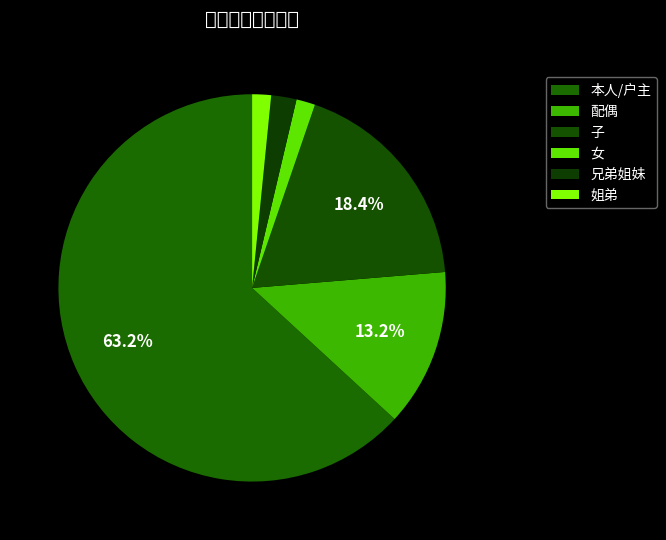

To the nearest percent, what is the combined percentage of 本人/户主 and 子?

82%